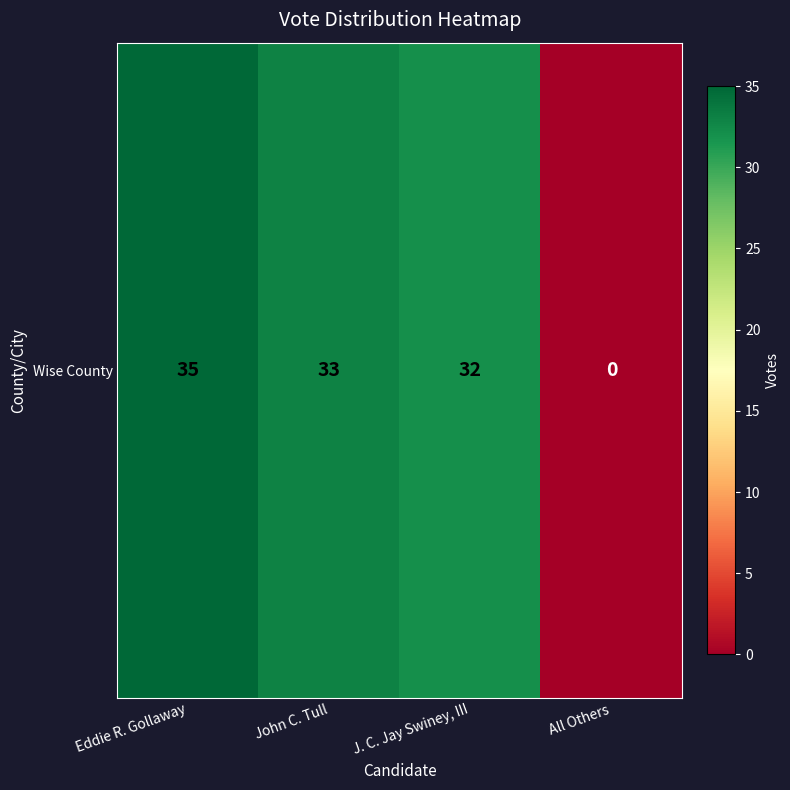

What is the change in value from Eddie R. Gollaway to J. C. Jay Swiney, III?

-3